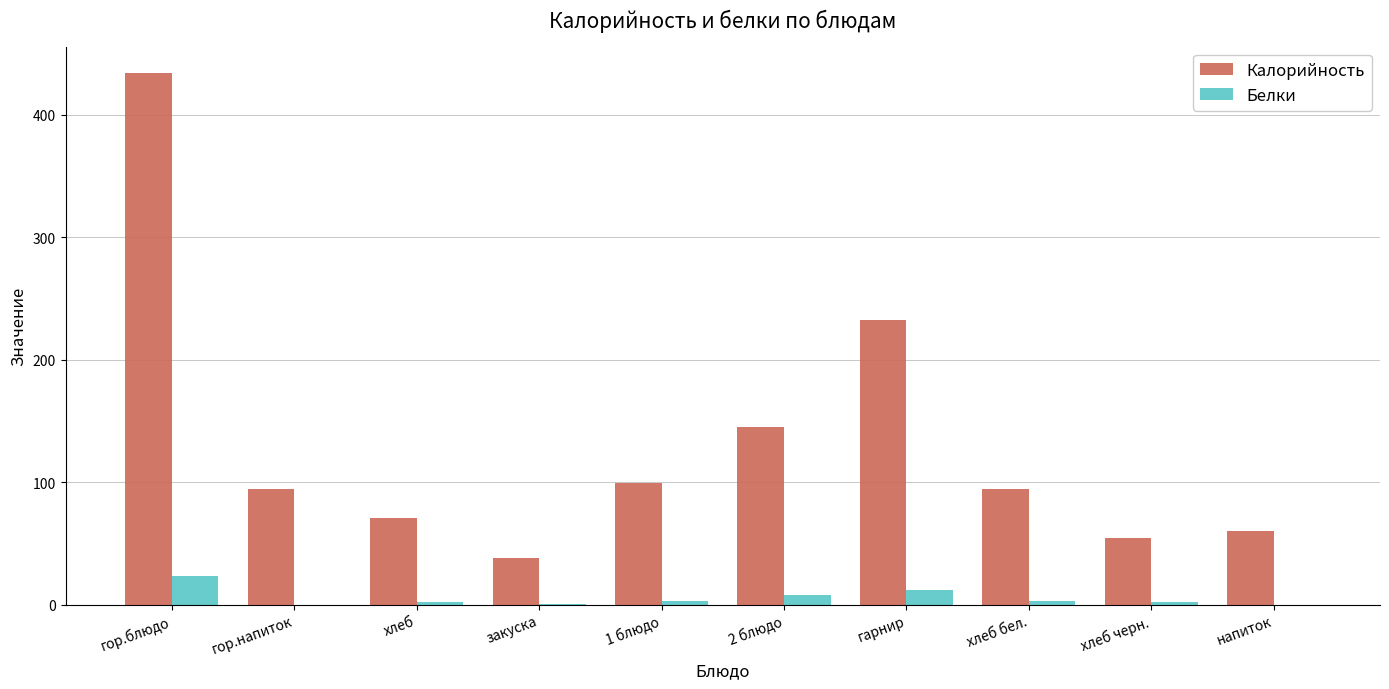

How many distinct data groups are displayed?

2